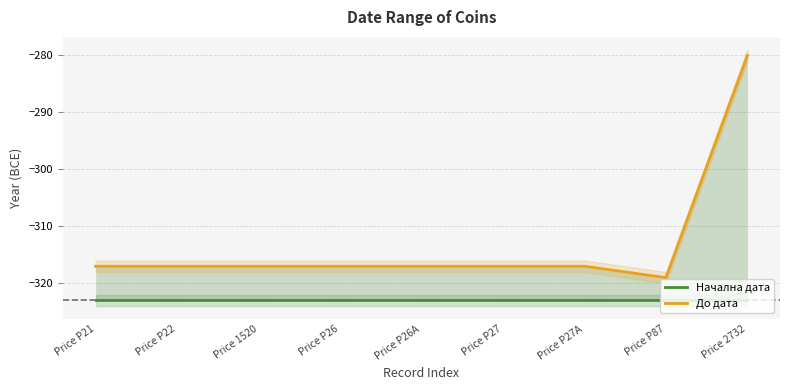

What is the smallest value displayed?

-323